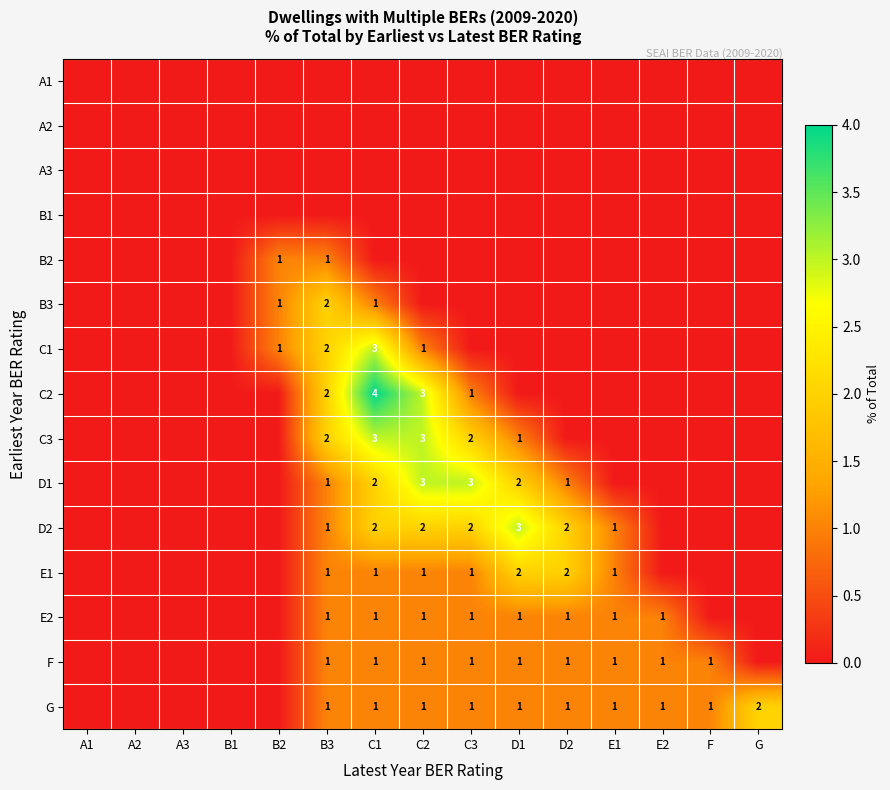

The value of C2 at C1 is 3. True or false?

False